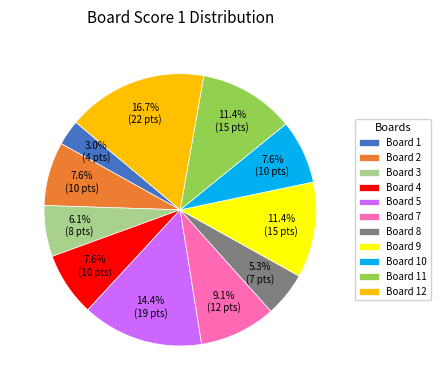

What is the smallest slice in the pie chart?

Board 1